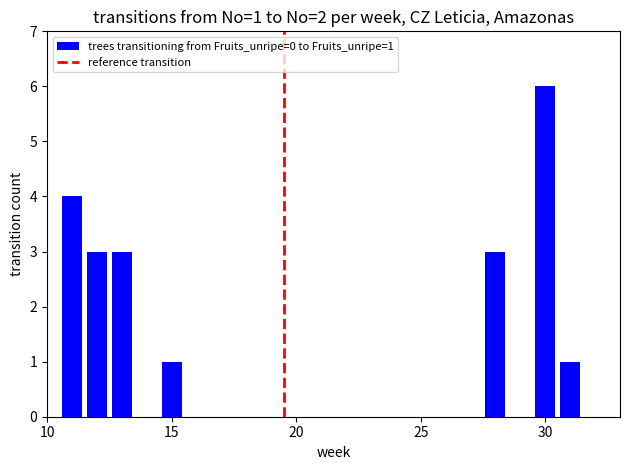

What is the greatest value displayed?

6